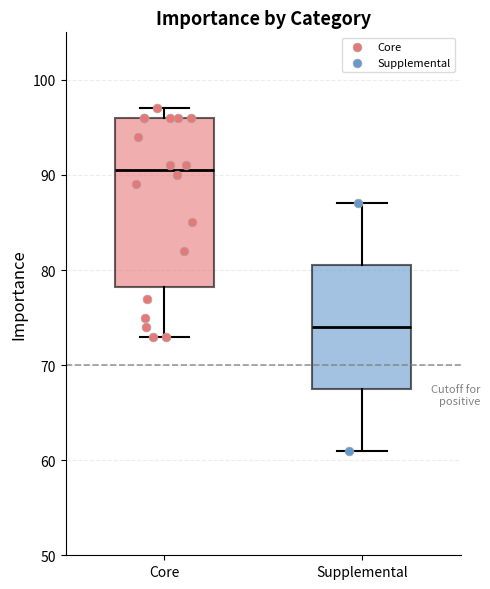

Where is the lower edge of the box for Supplemental on the y-axis? The values are not printed on the chart, so give them approximately, as read against the axis.

68